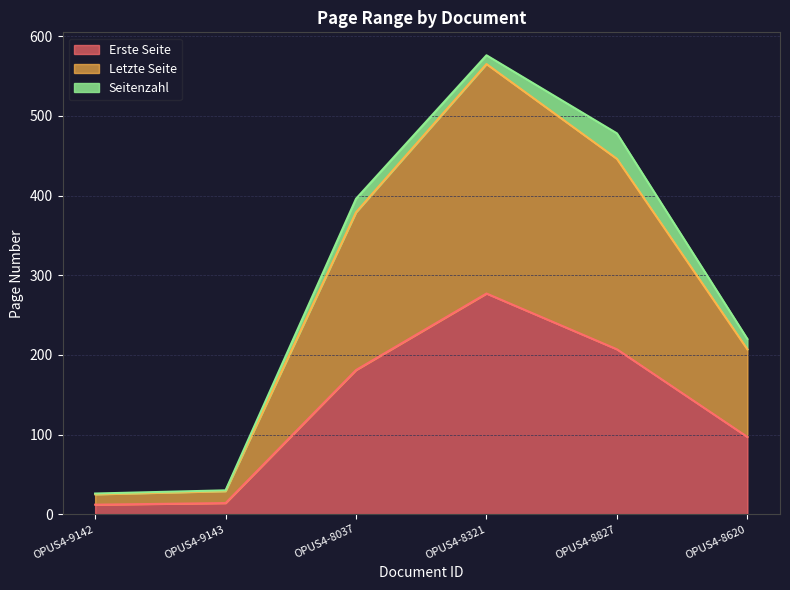

True or false: Letzte Seite has more than 1 interior local peaks.

False